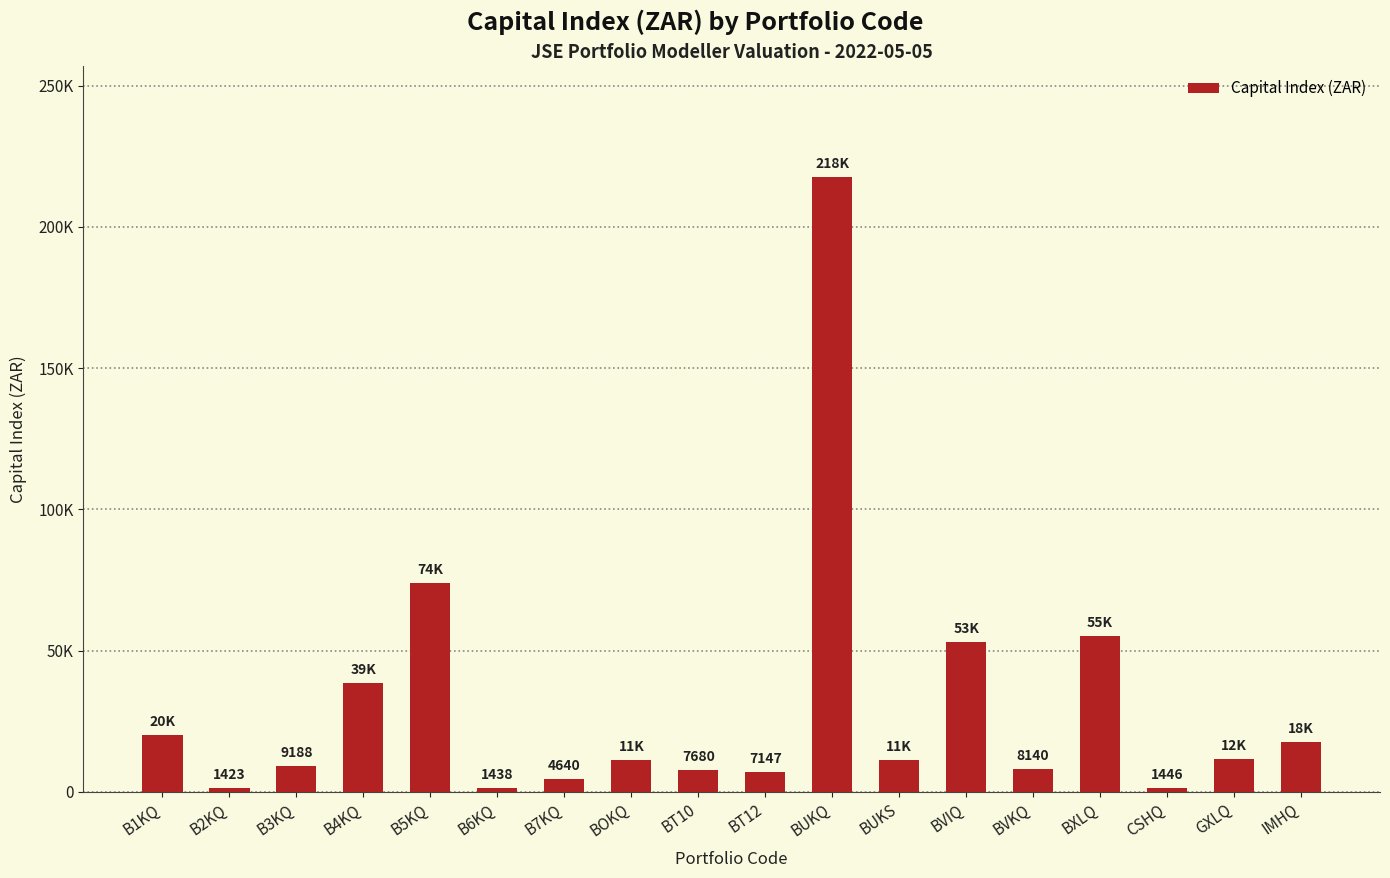

What is the maximum value shown in the chart?

217668.0